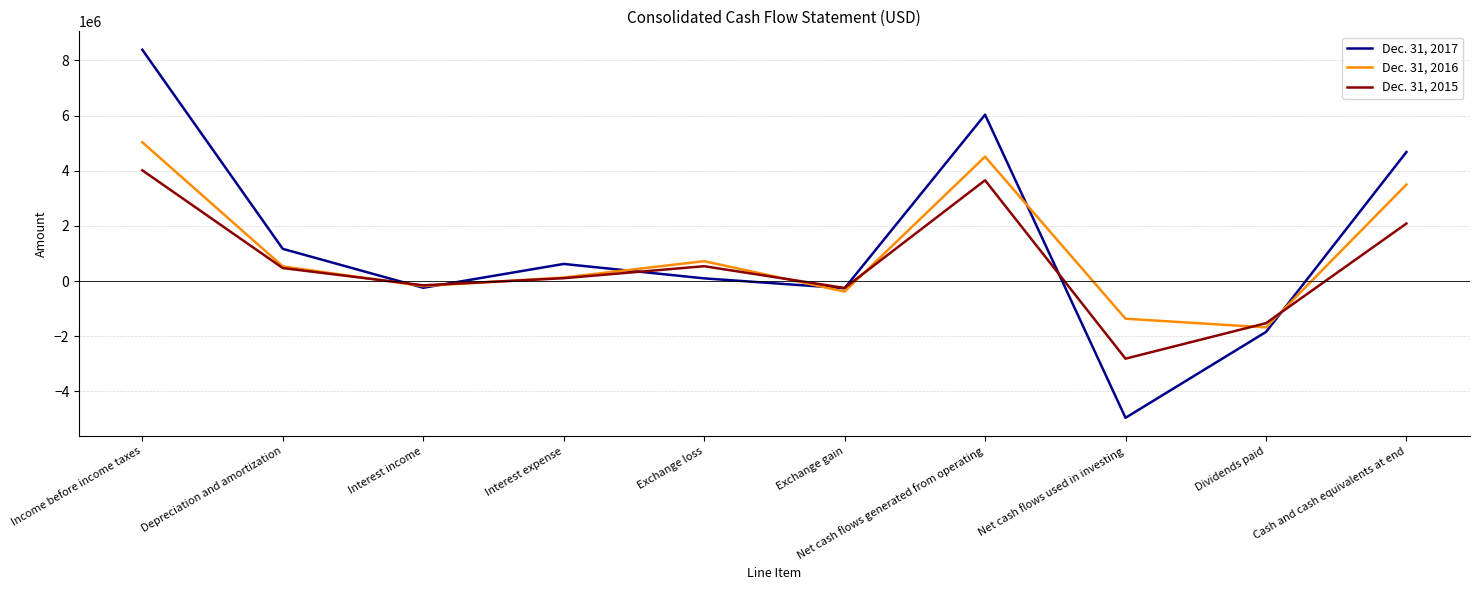

What is the highest value of the Dec. 31, 2015 series?

4013857